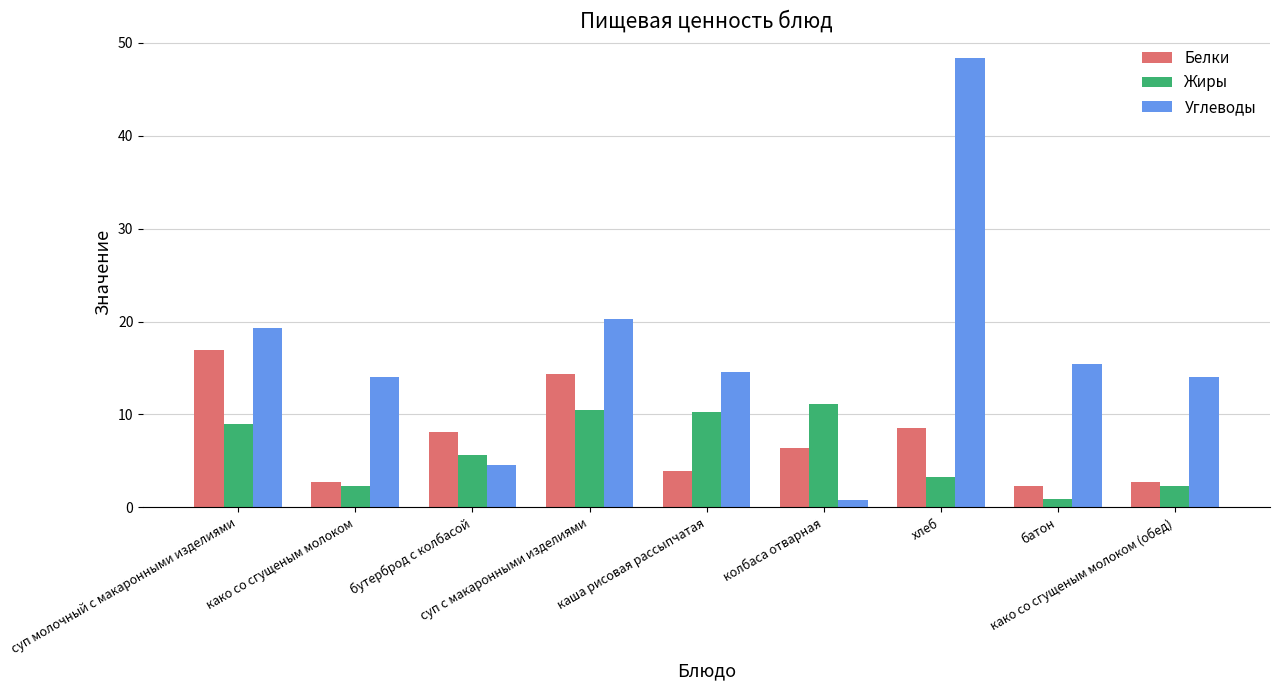

At how many categories does at least one series exceed 38?

1